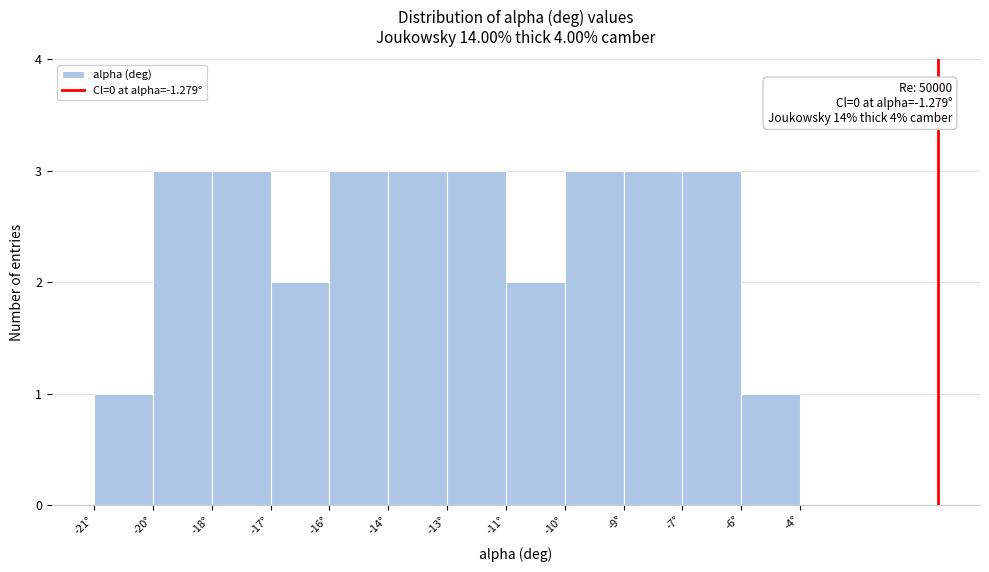

Reading left to right, extract all data points from this chart.

-21°=1	-20°=3	-18°=3	-17°=2	-16°=3	-14°=3	-13°=3	-11°=2	-10°=3	-9°=3	-7°=3	-6°=1